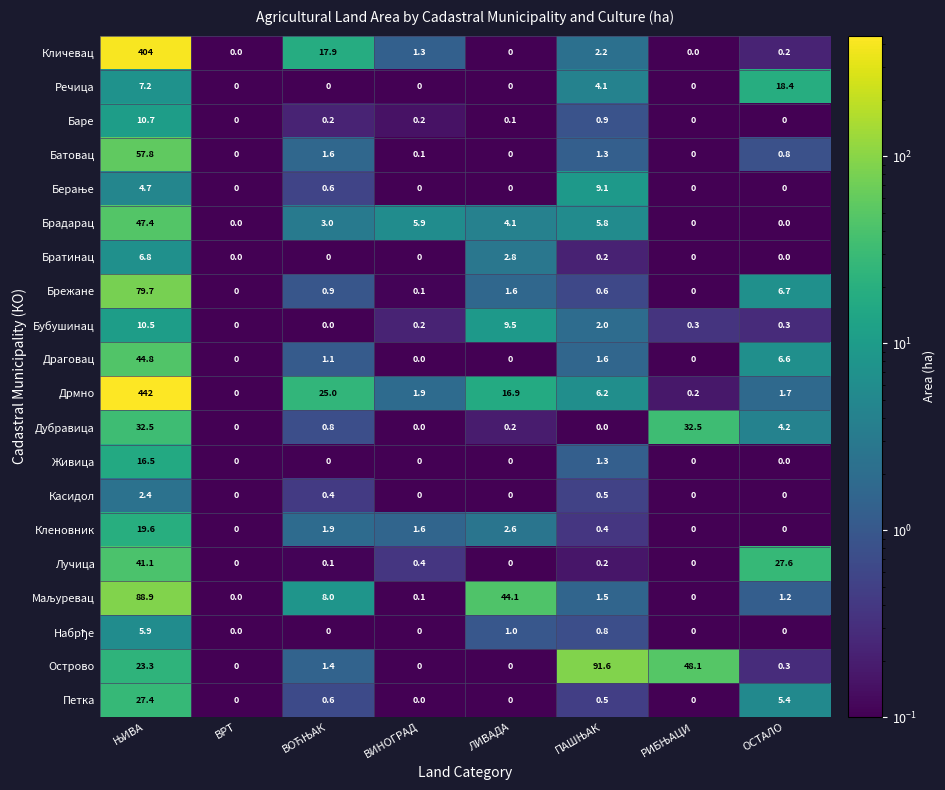

At which label is Брежане closest to 39?

ОСТАЛО